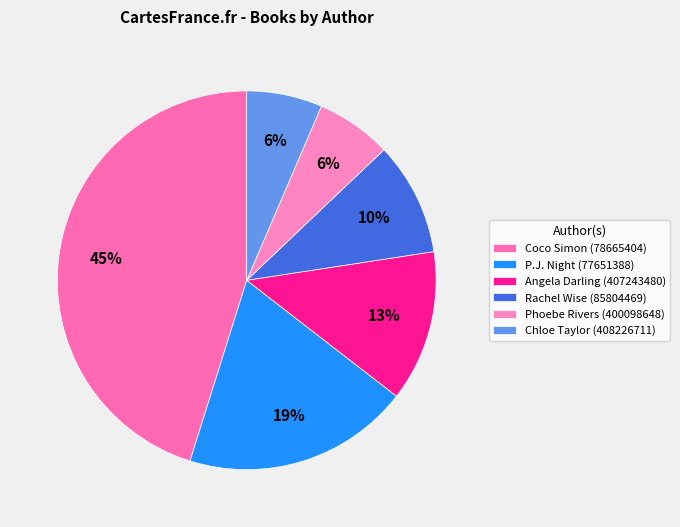

How much of the chart is everything except Chloe Taylor (408226711)?

93.5%